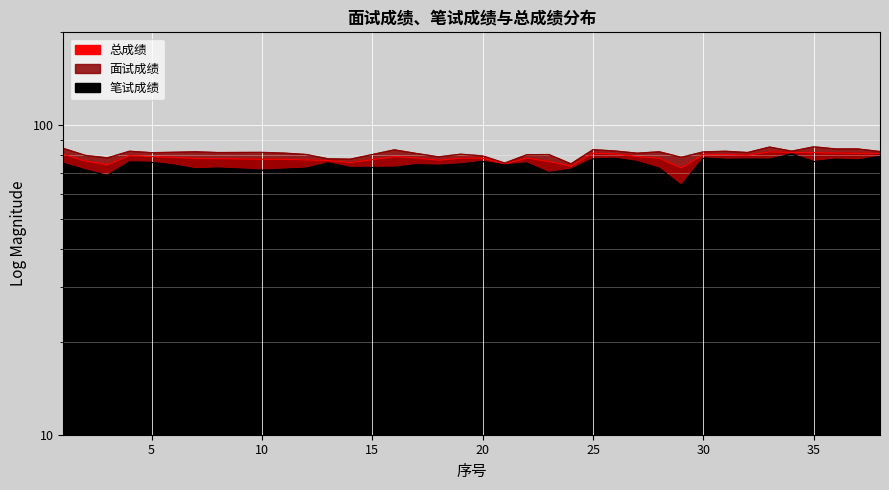

In 面试成绩, how many points are higher than both neighbors (excluding endpoints)?

11